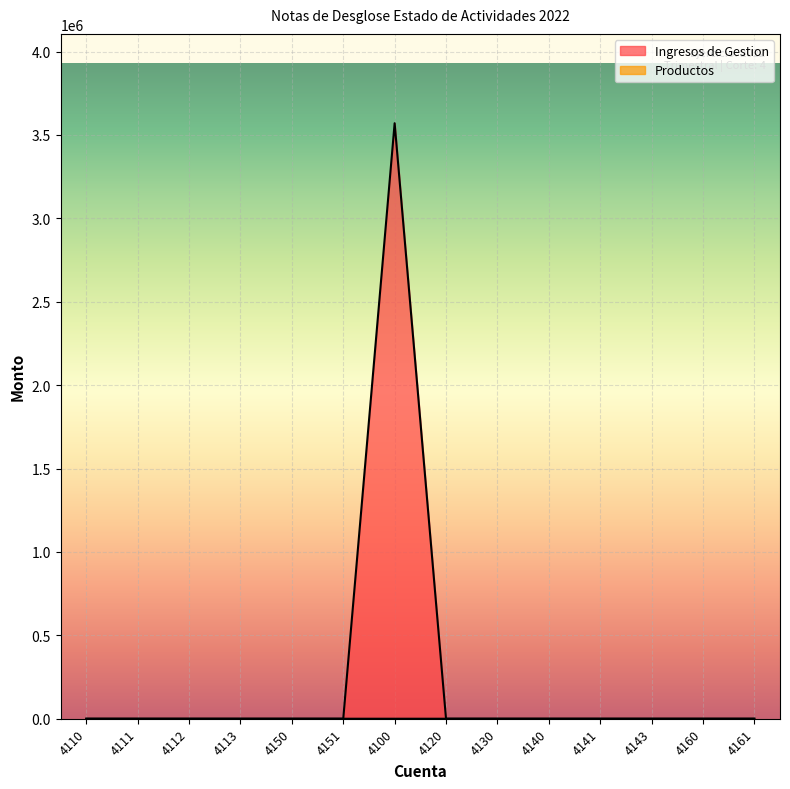

List the labels in order of Ingresos de Gestion value, largest first.

4100, 4150, 4110, 4111, 4112, 4113, 4151, 4120, 4130, 4140, 4141, 4143, 4160, 4161